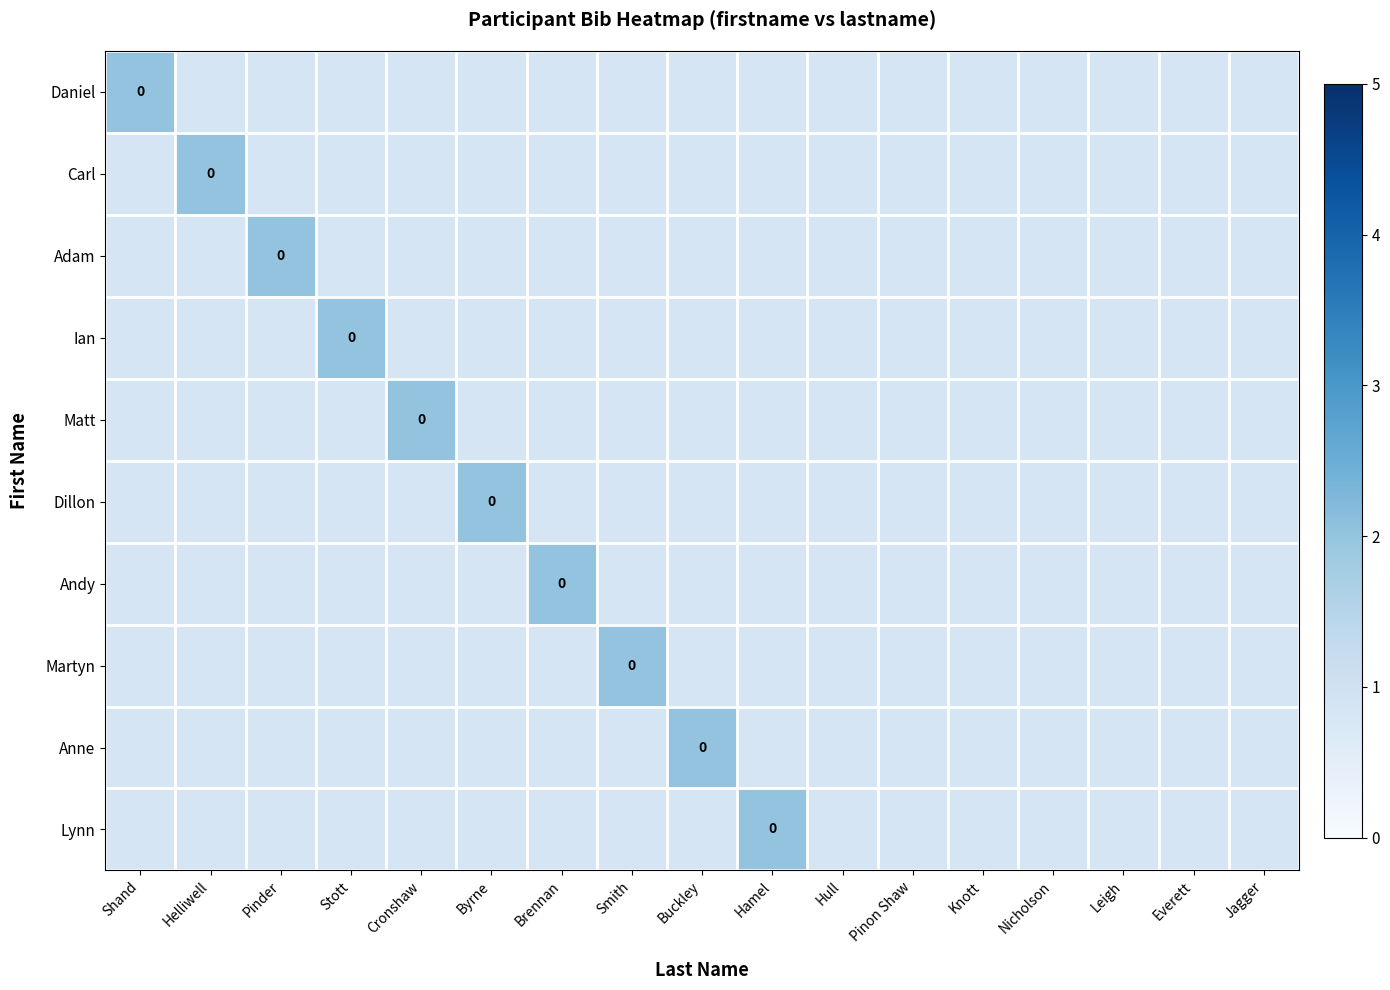

Is the value of Anne at Everett greater than the value of Adam at Knott?

No